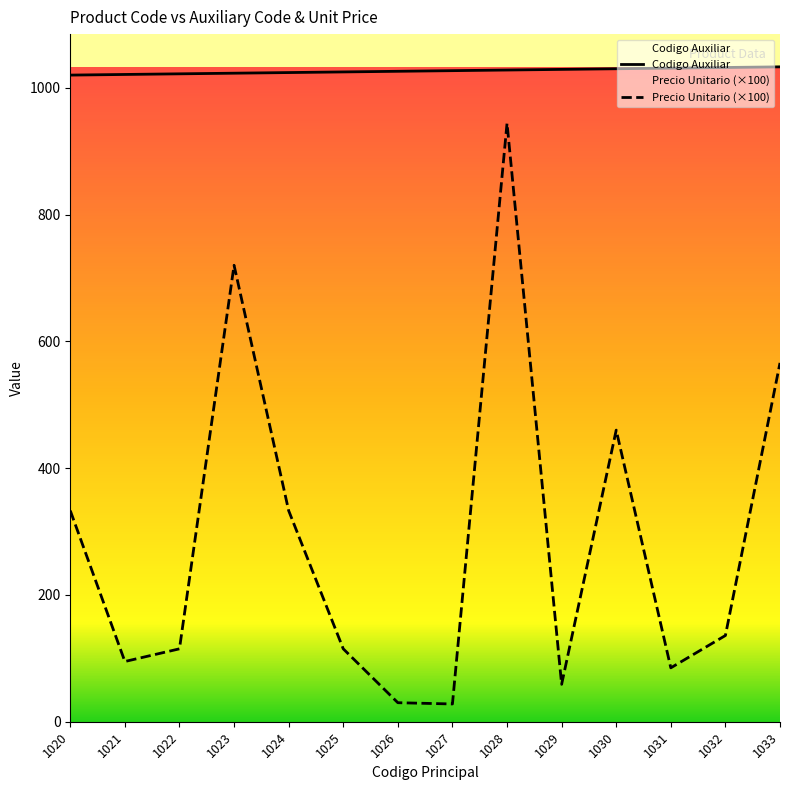

Is the value of Codigo Auxiliar at 1032 greater than the value of Precio Unitario at 1023?

Yes